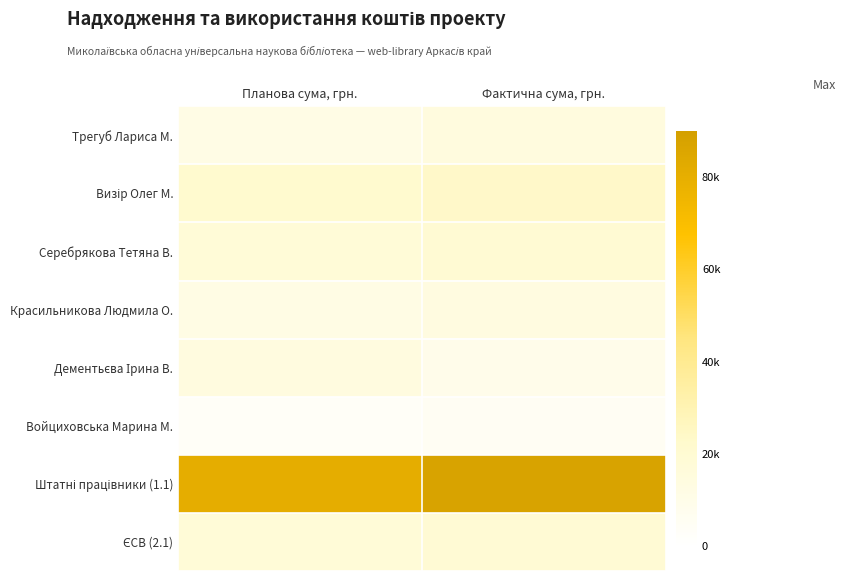

Between Планова сума, грн. and Фактична сума, грн., which is larger?

Фактична сума, грн.